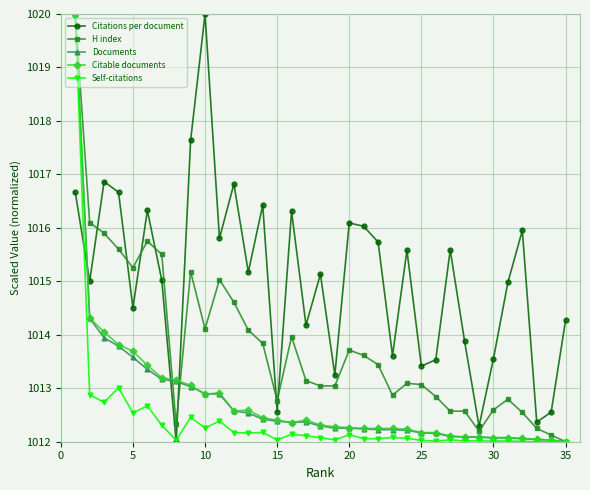

What is the lowest value of the Documents series?

1012.0